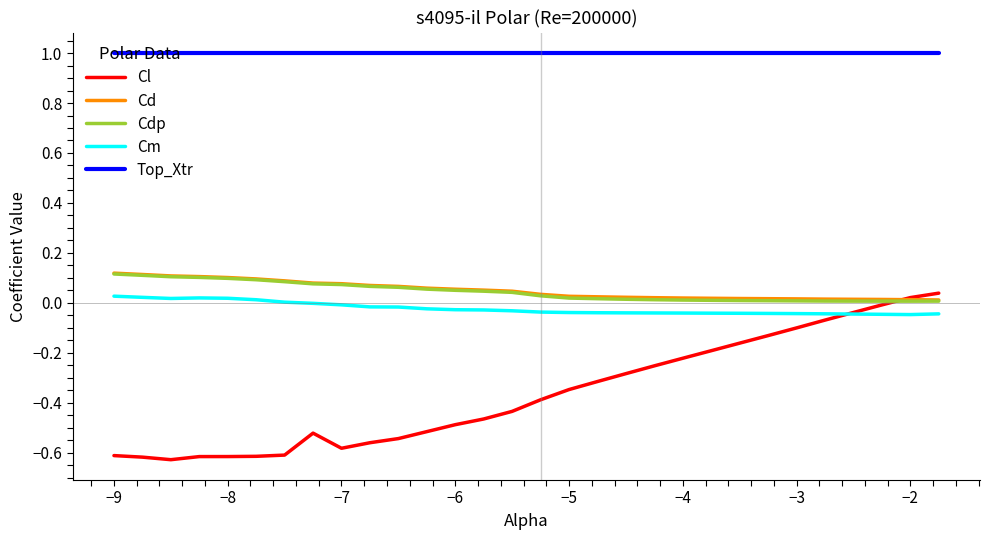

Is this an area chart (filled region under the line)?

No